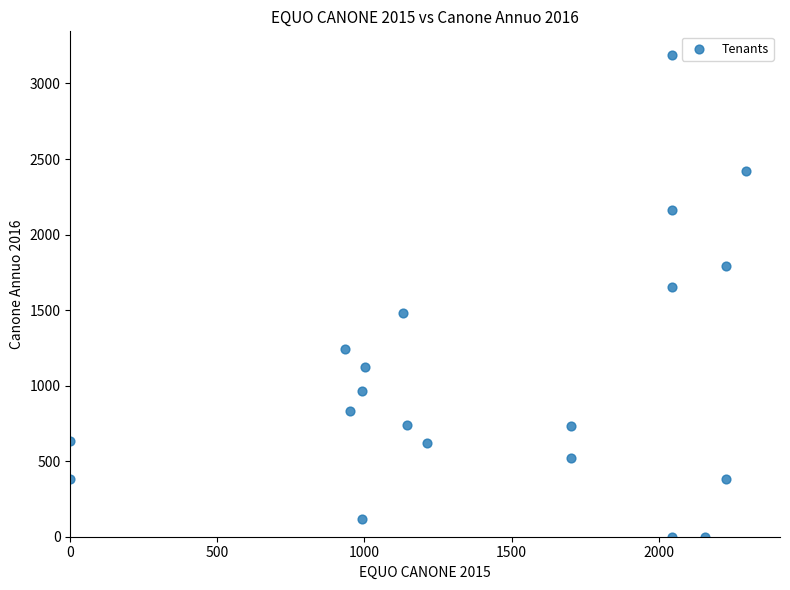

What Y value in the scatter plot is closest to 1592?

1652.9